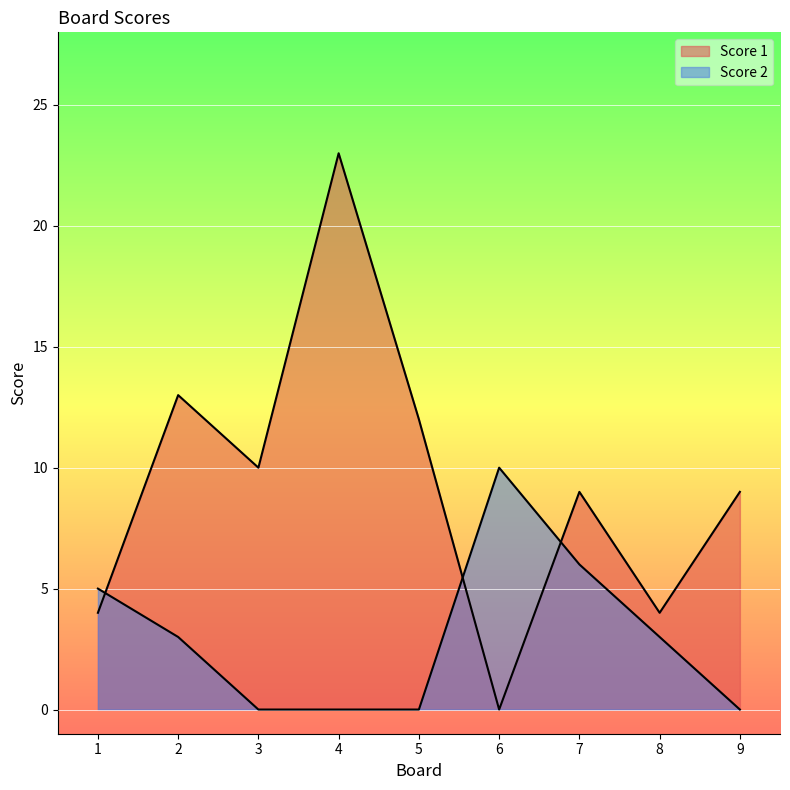

Which series has the largest total across all categories?

Score 1